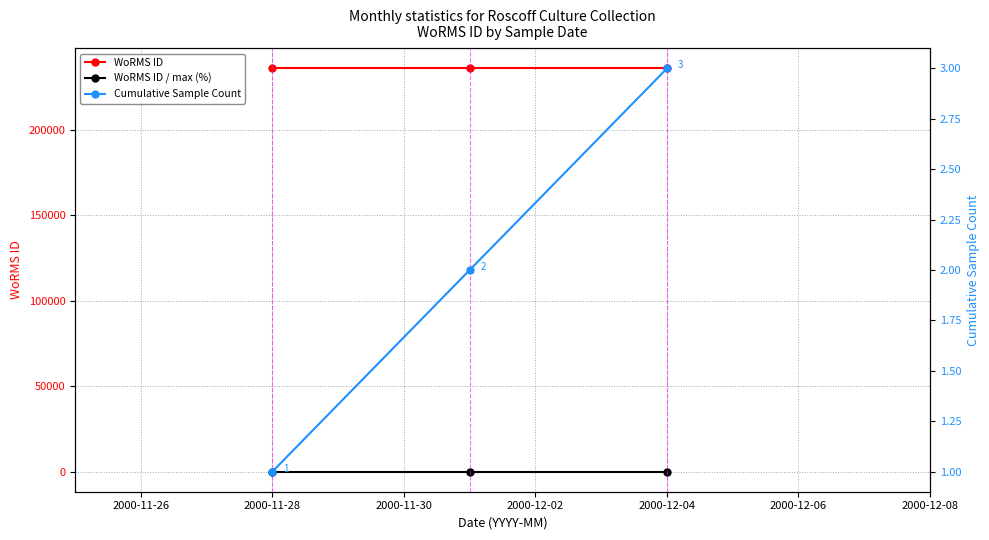

What are all the series names shown in the legend?

WoRMS ID, WoRMS ID / max (%), Cumulative Sample Count